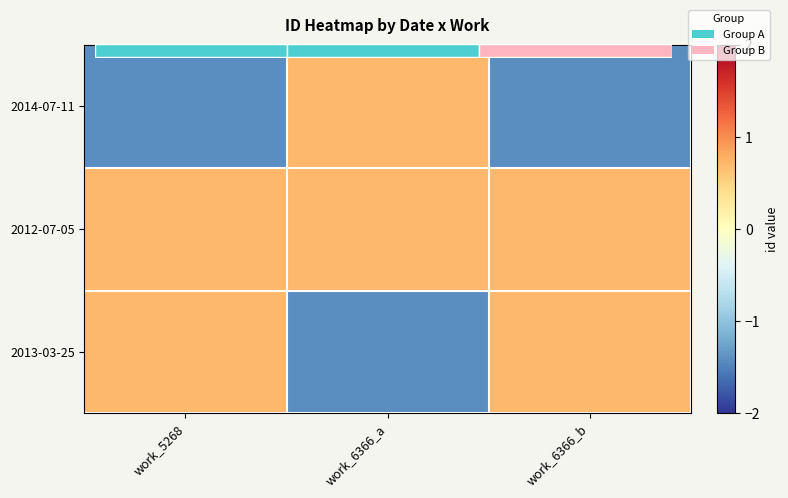

Where is 2012-07-05 nearest to the value 0?

work_5268